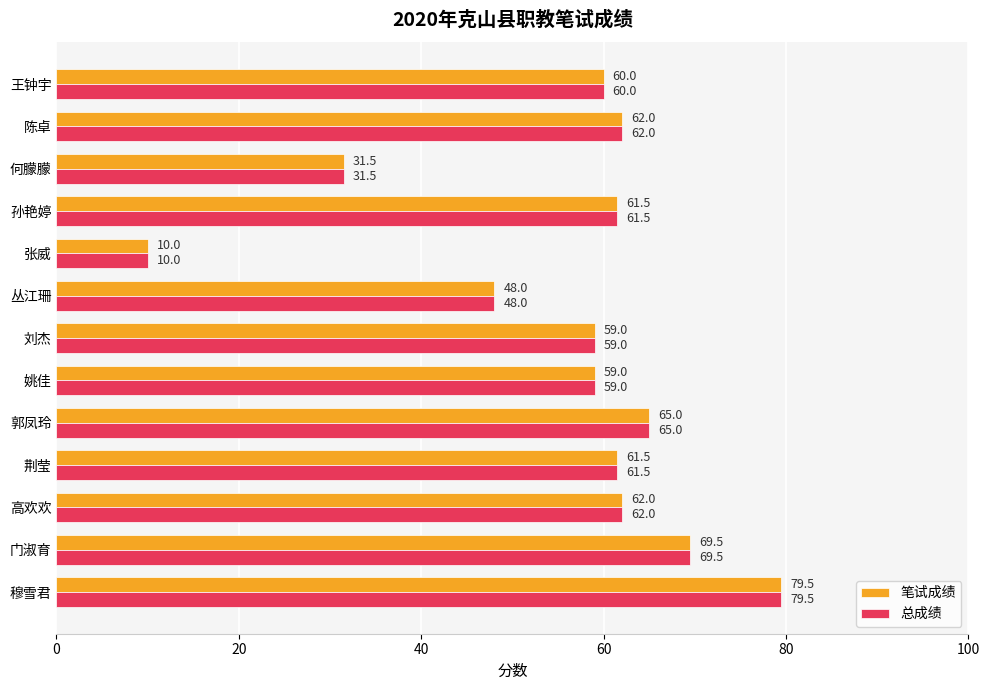

Is it true that 总成绩 equals 61.5 at 孙艳婷?

True